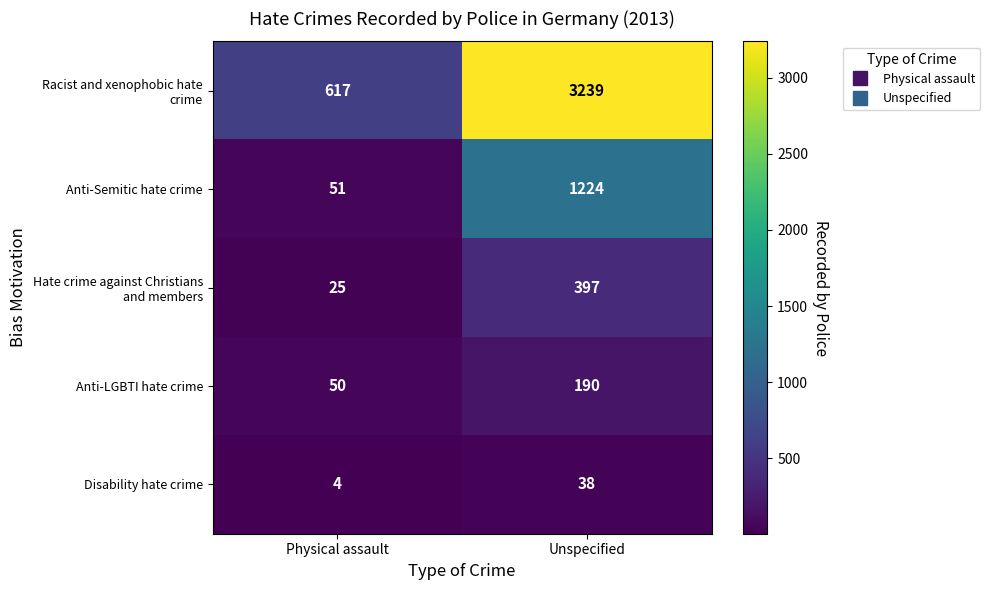

What is the smallest value displayed?

4